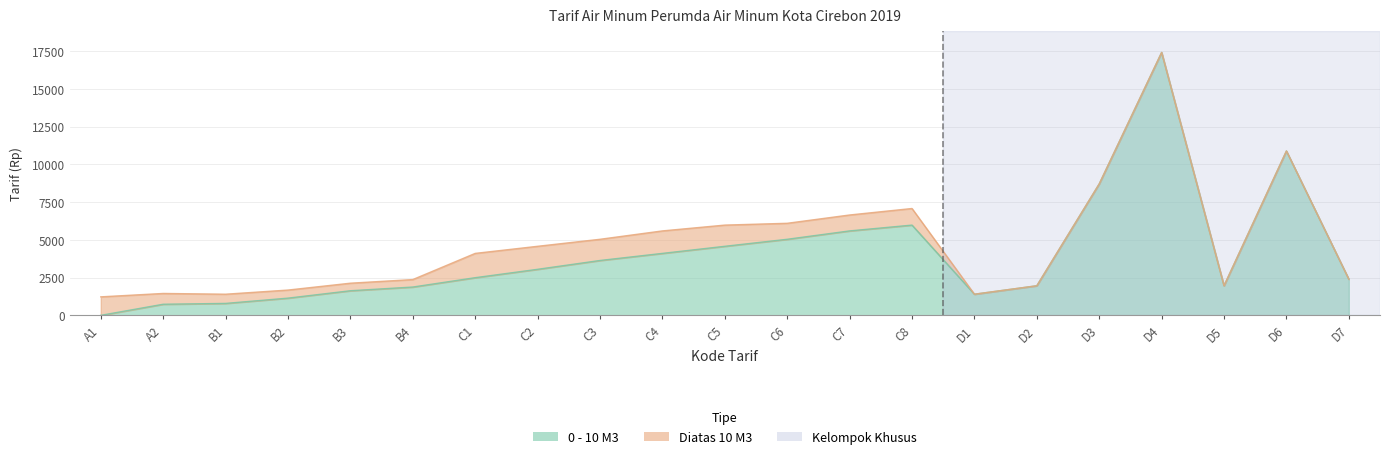

At which label is 0 - 10 M3 closest to 8710?

D3